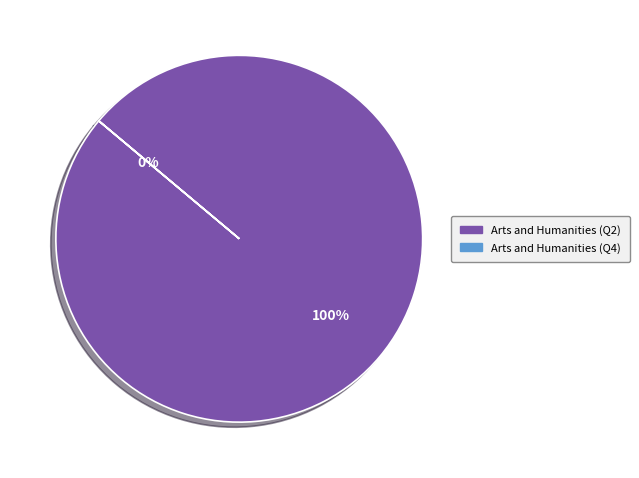

True or false: Arts and Humanities (Q4) accounts for 0% of the total.

True